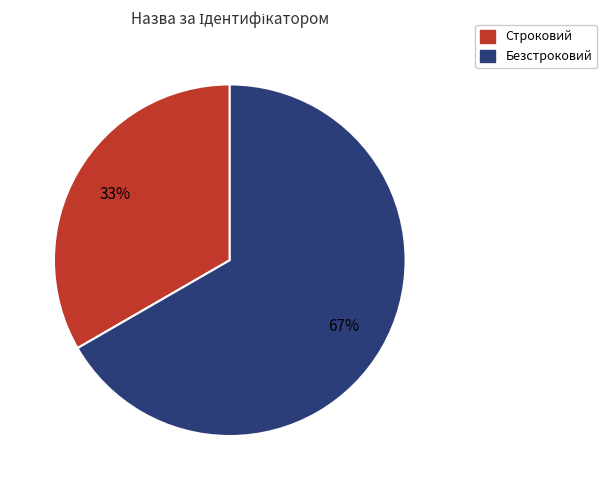

Do Строковий and Безстроковий together represent more than half of the pie?

Yes